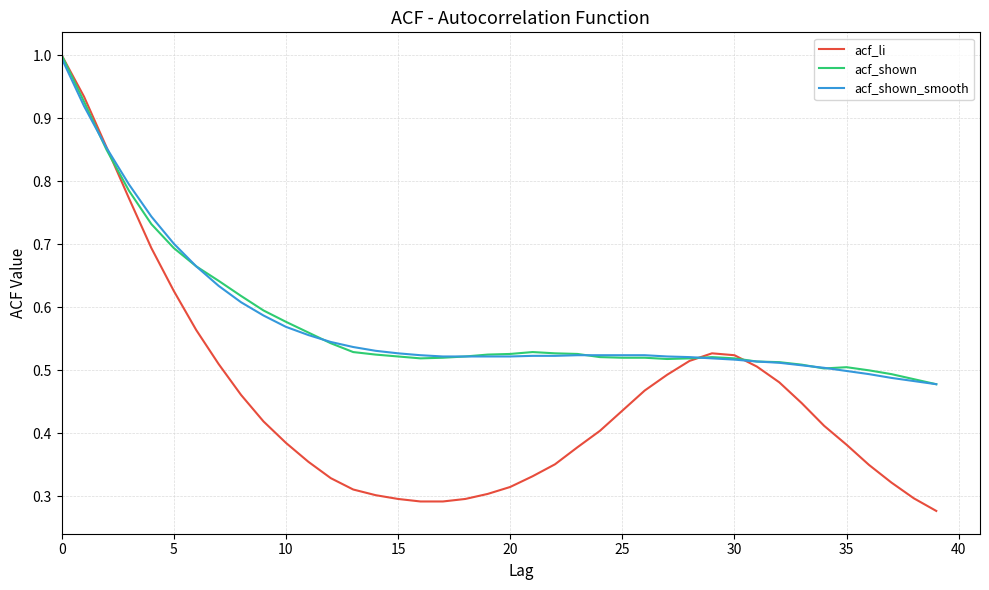

What is the highest value of the acf_shown_smooth series?

1.0